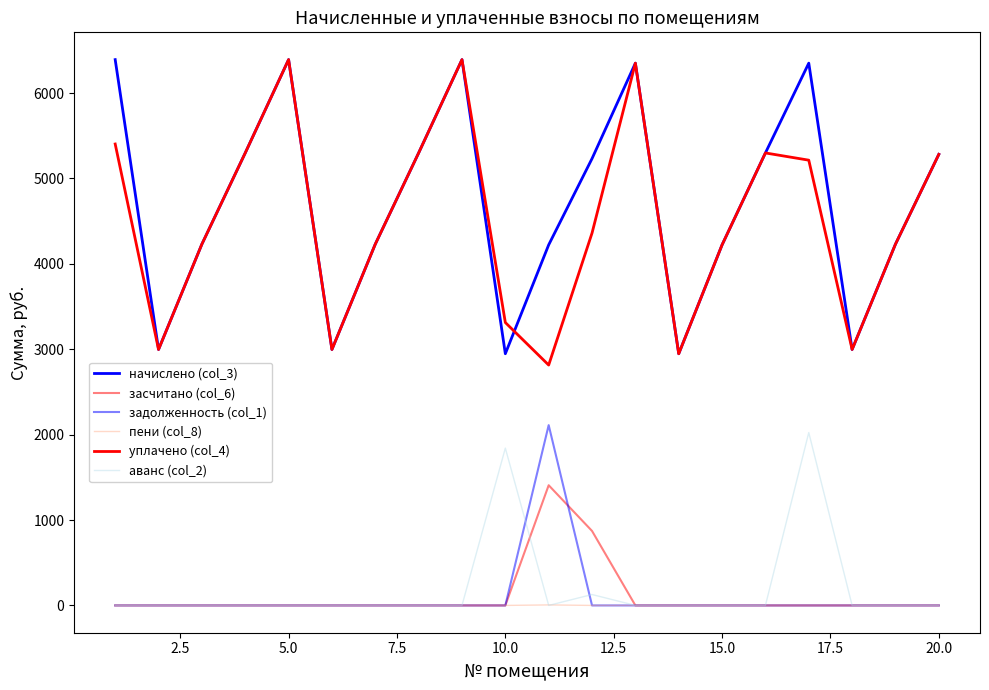

True or false: уплачено (col_4) and аванс (col_2) cross at least once.

False